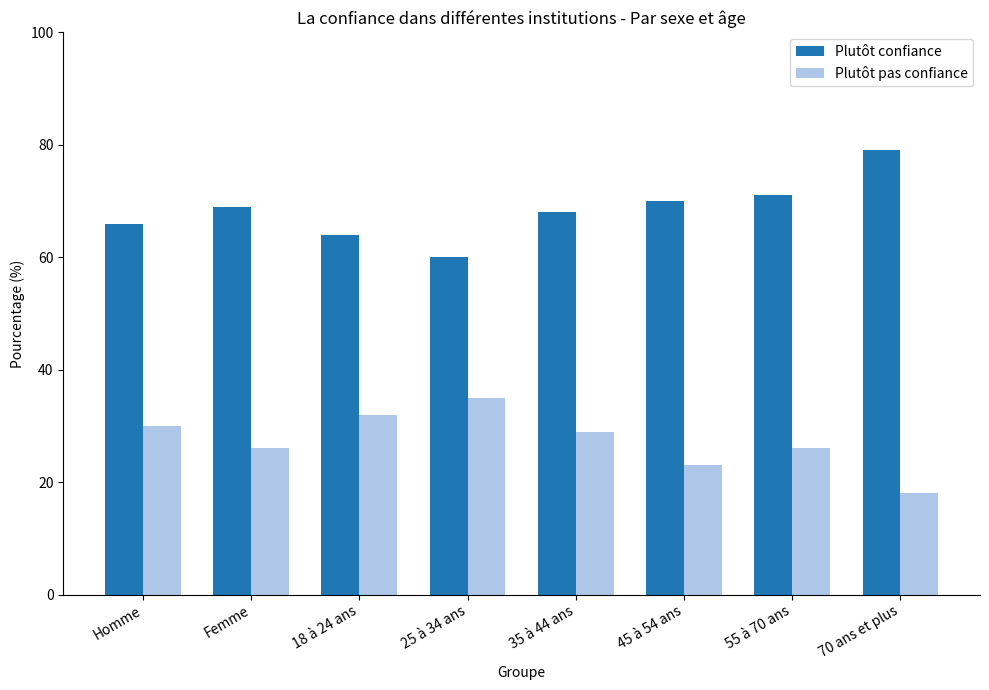

Is it true that Plutôt pas confiance equals 26 at 55 à 70 ans?

True